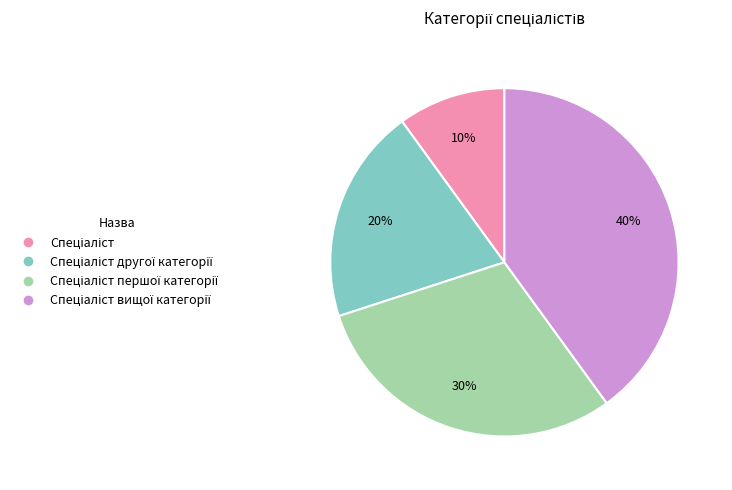

Does any single category account for the majority?

No